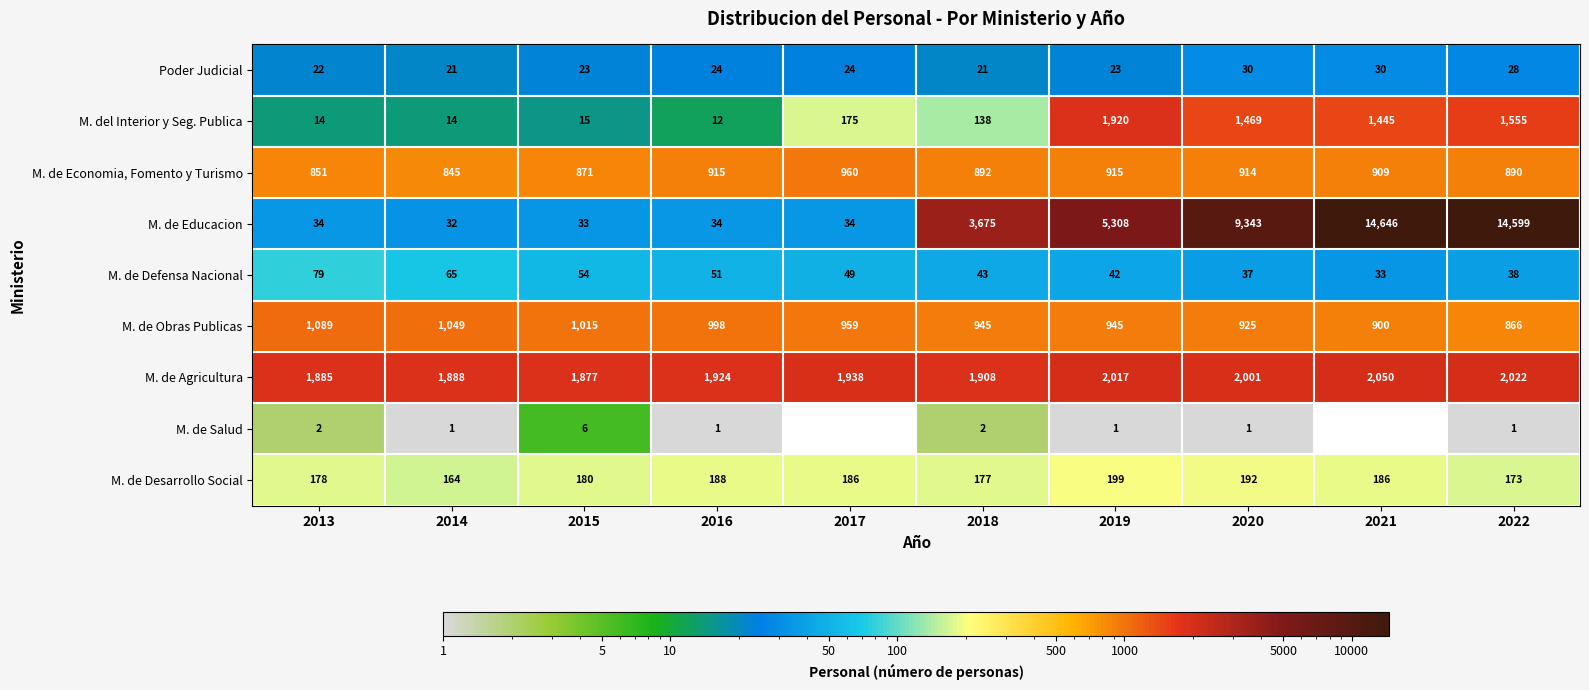

Is it true that M. de Educacion equals 34 at 2013?

True